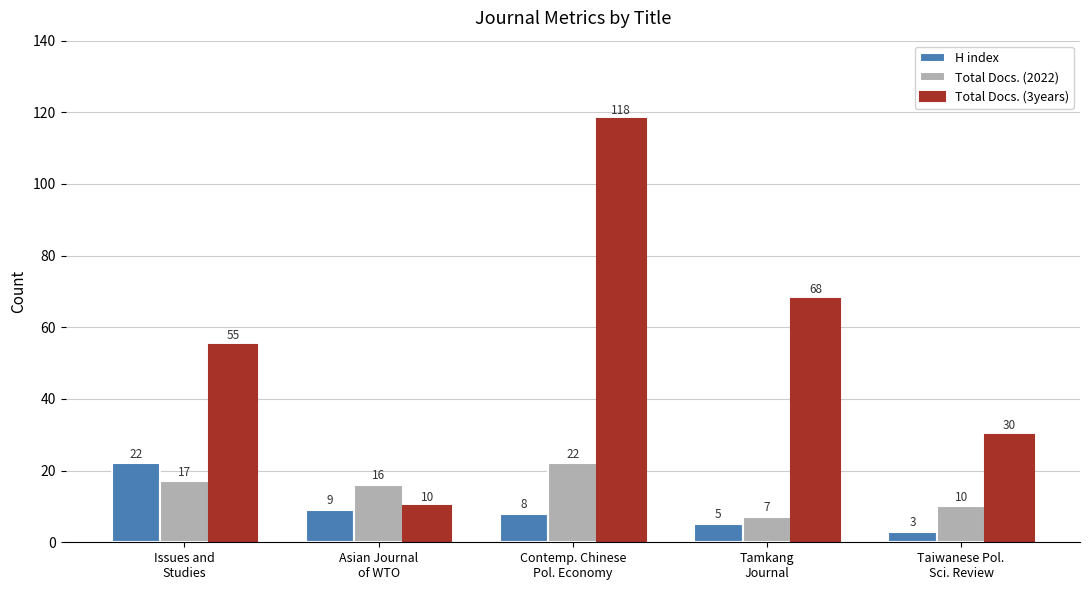

How many Total Docs. (3years) values are between 30 and 68?

3